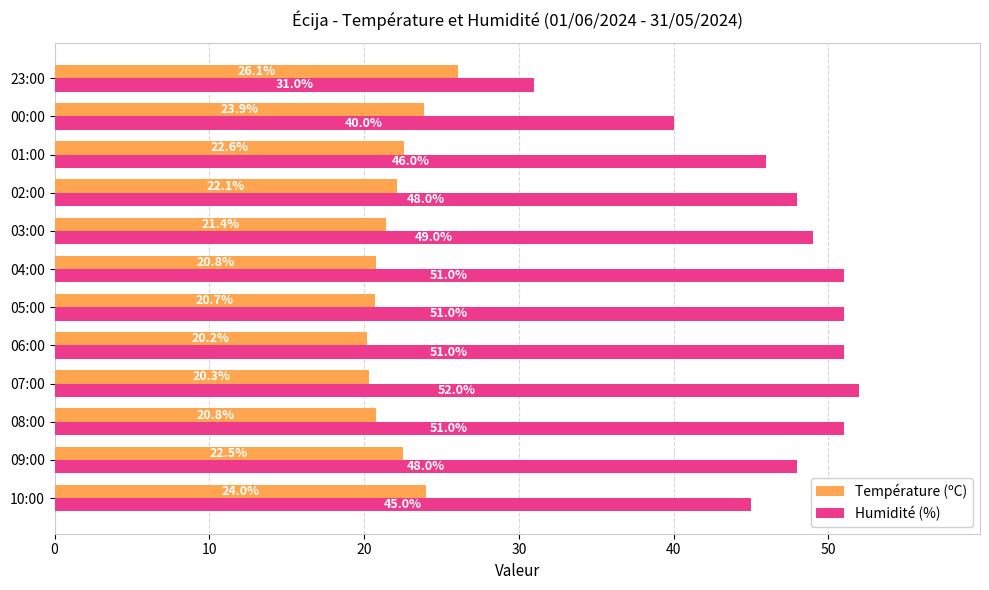

What is the difference between the second highest and second lowest values in the Température (ºC) series?

3.7